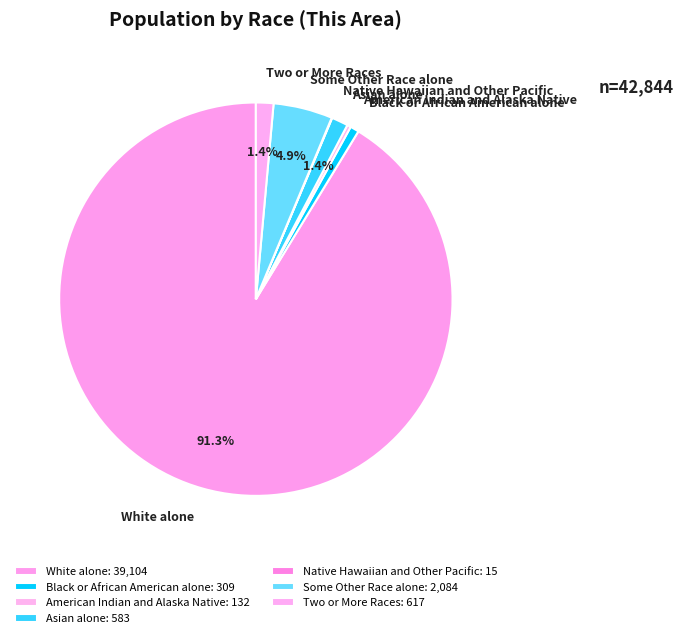

Is it true that White alone is 99% of the pie?

False